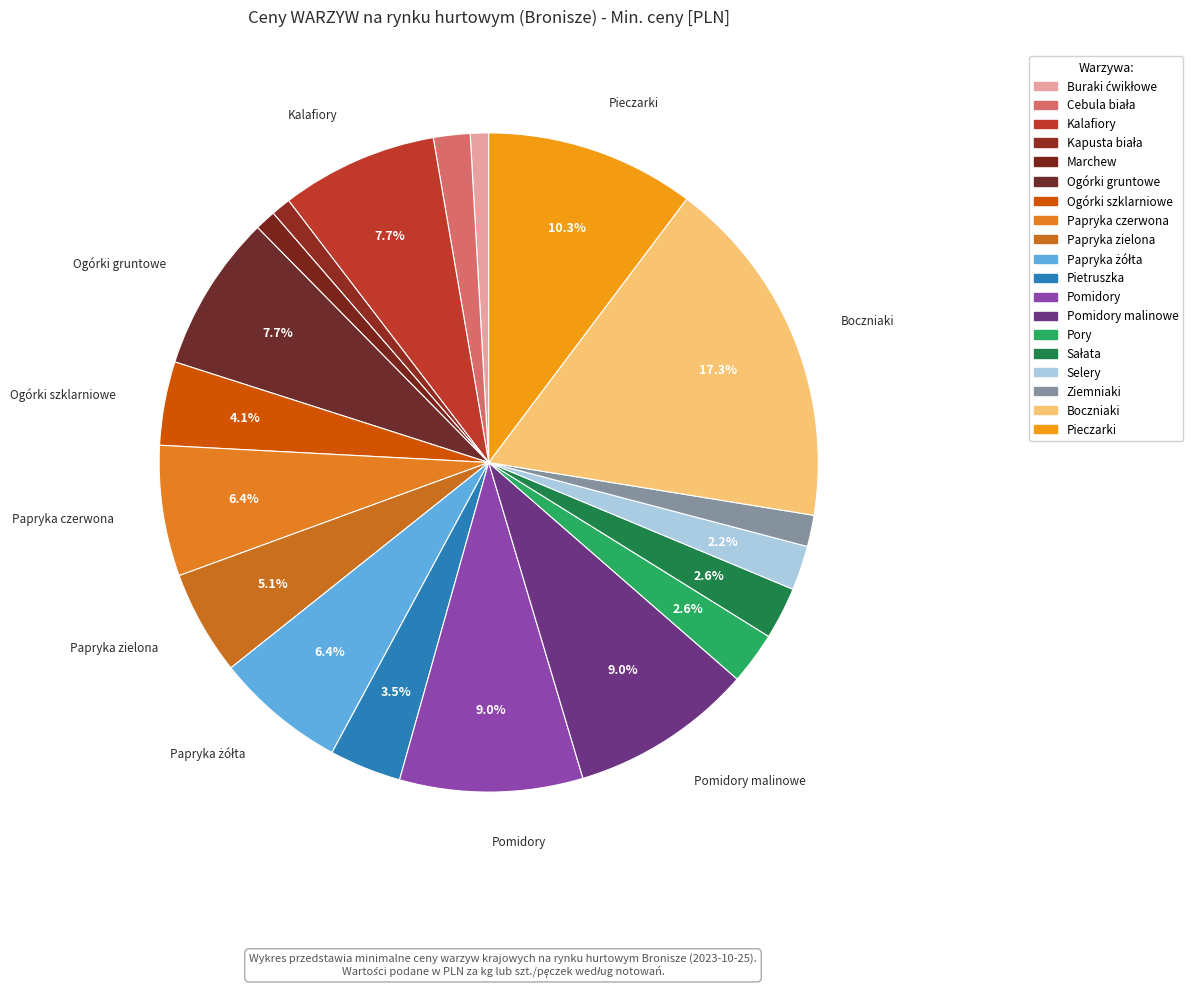

How many segments does this pie chart have?

19